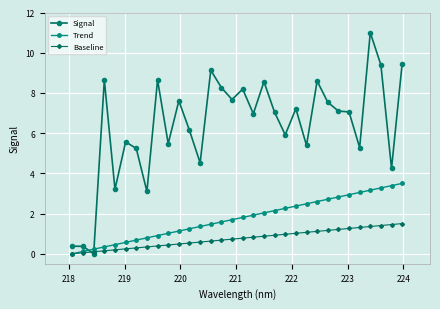

What is the highest value of the Signal series?

11.0